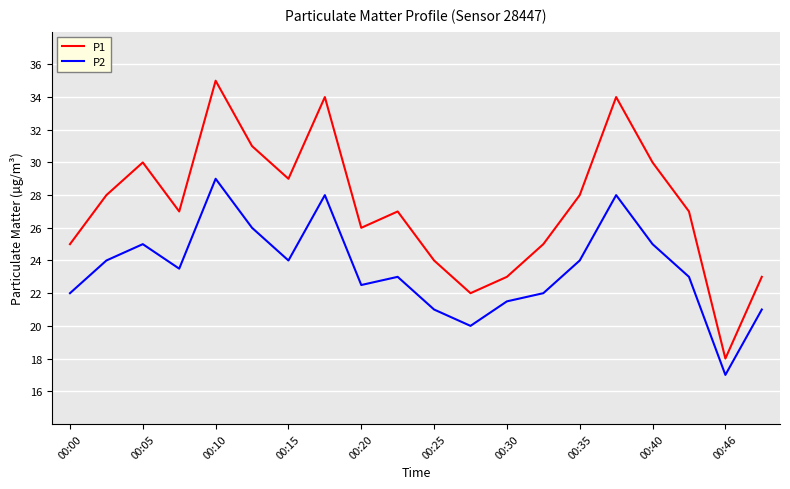

Which series has the largest total across all categories?

P1